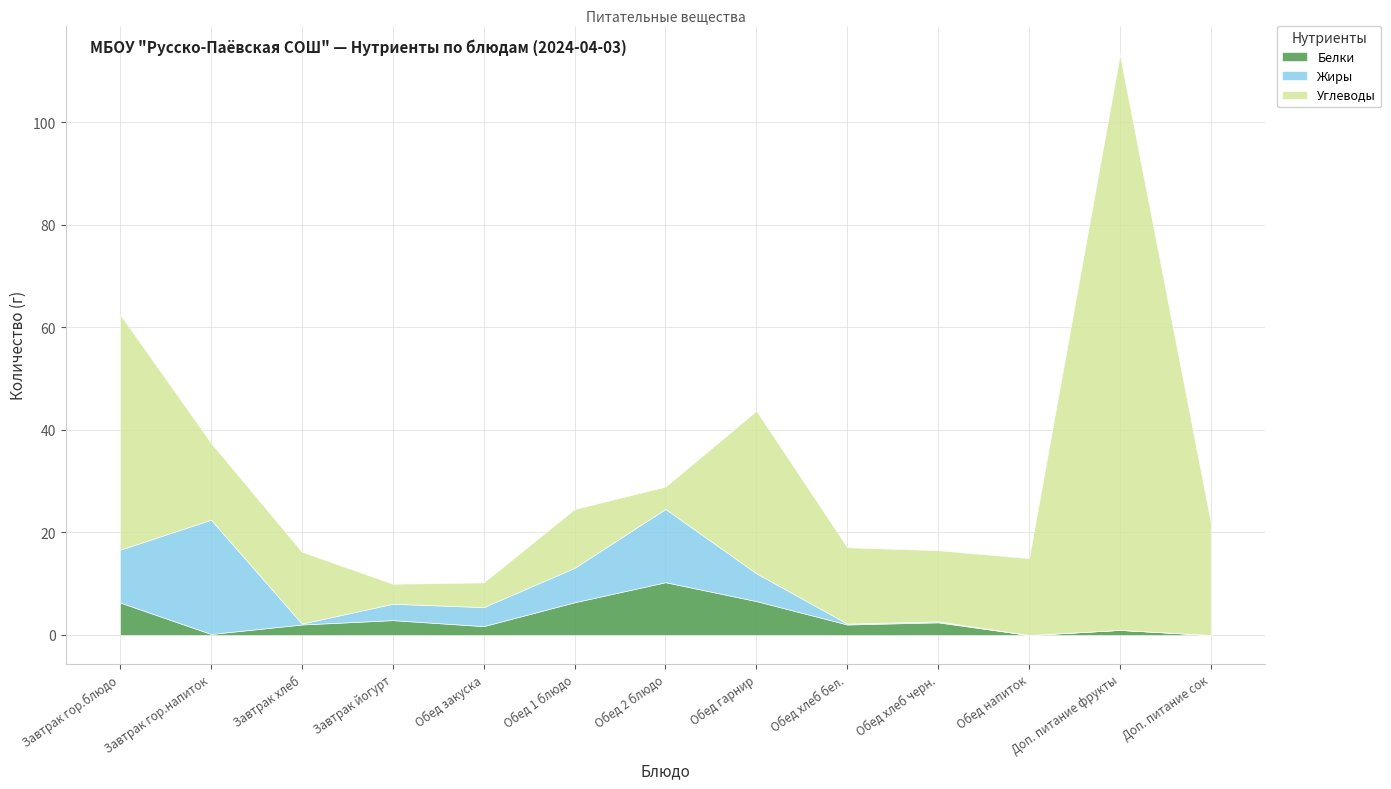

Which series has the largest range (max minus min)?

Углеводы